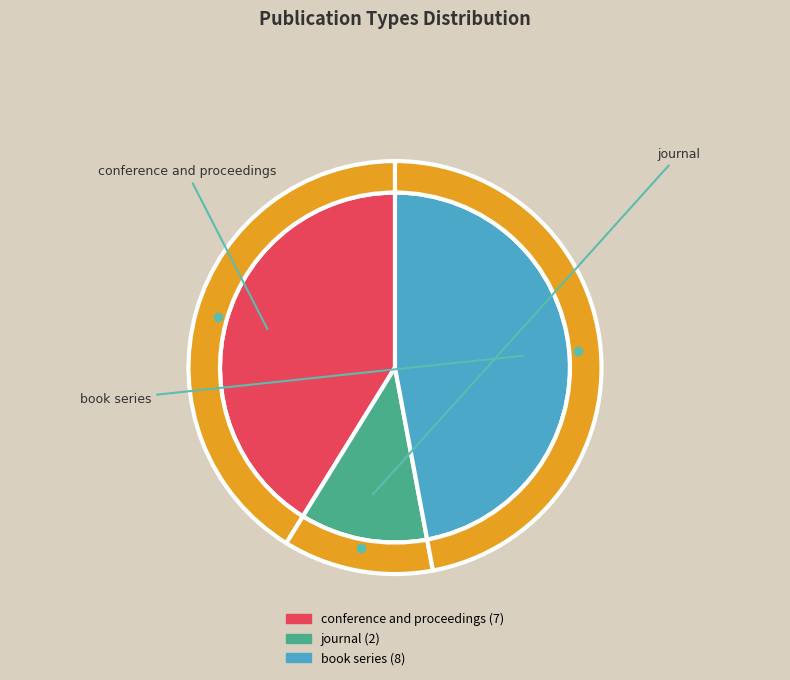

Does conference and proceedings represent more than half of the total?

No